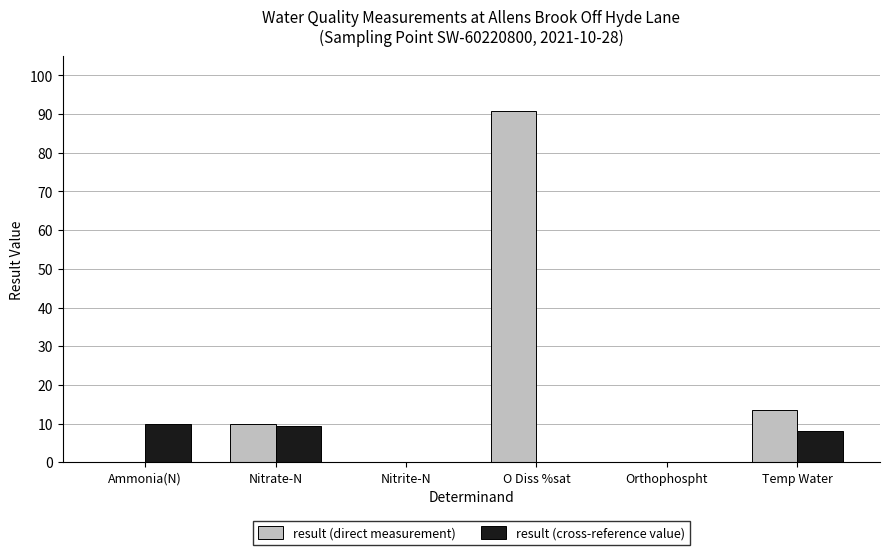

The result (direct measurement) series shows 13.4 at Temp Water. True or false?

True